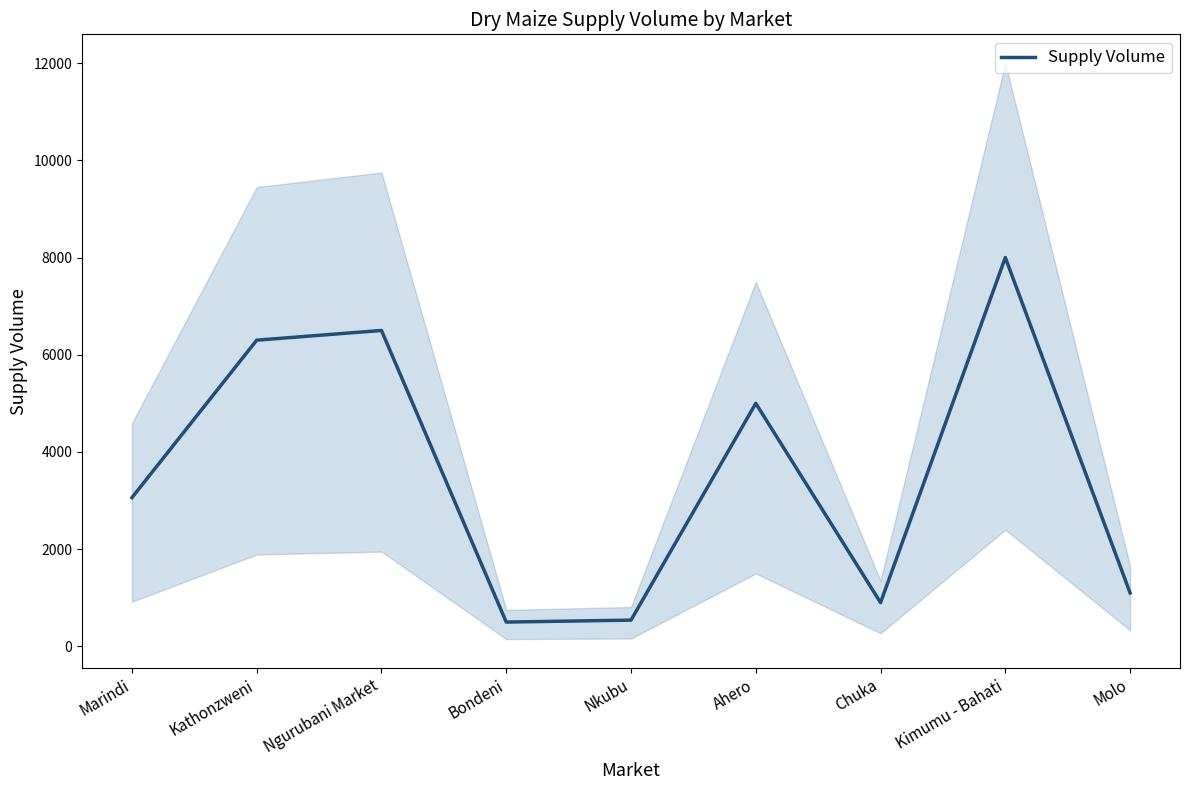

Reading right to left, extract all data points from this chart.

Molo=1100	Kimumu - Bahati=8000	Chuka=900	Ahero=5000	Nkubu=540	Bondeni=500	Ngurubani Market=6500	Kathonzweni=6300	Marindi=3060